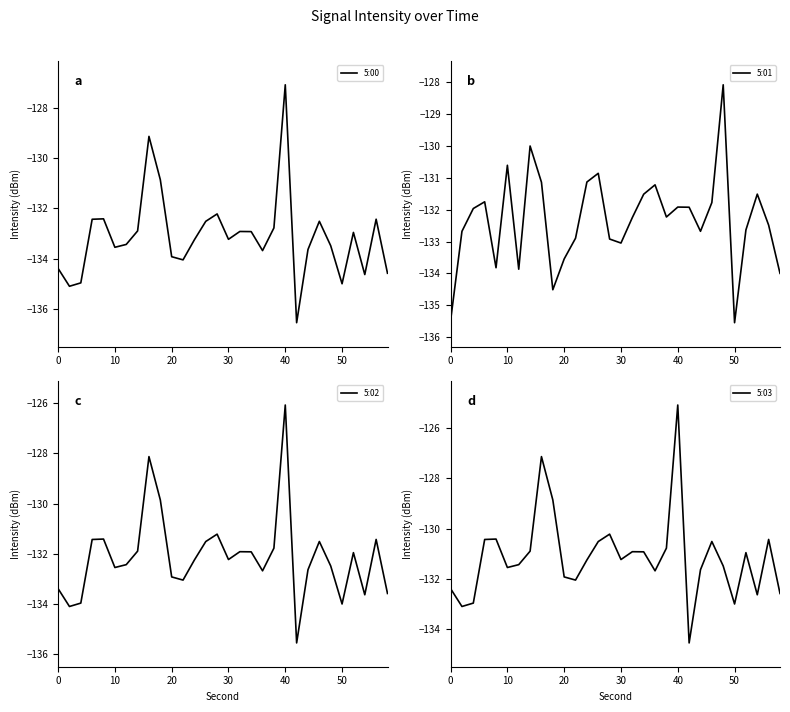

Is this an area chart (filled region under the line)?

No